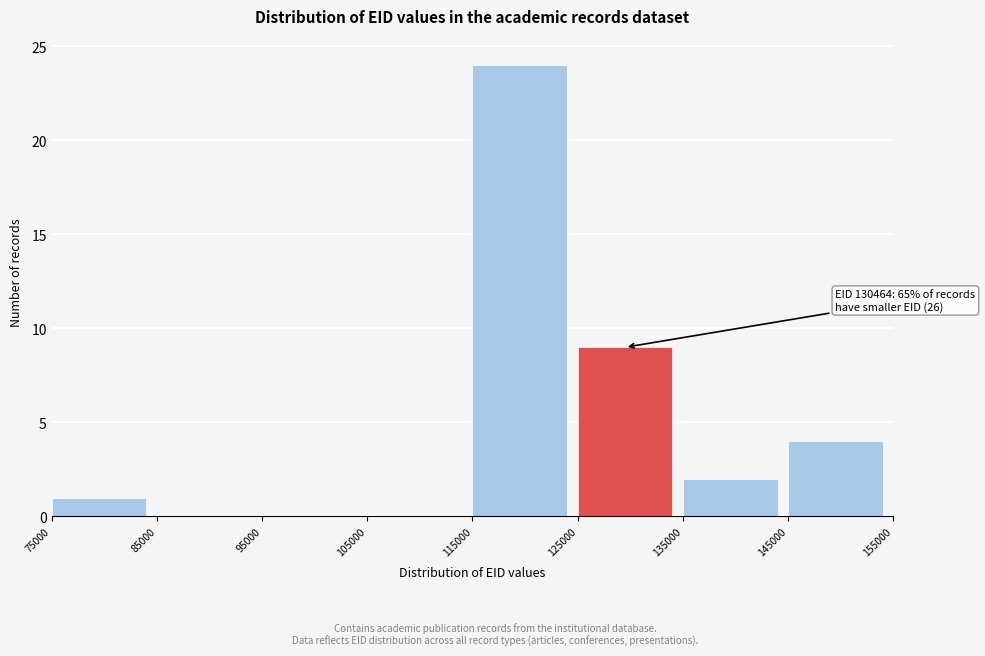

Which range on the x-axis has the tallest bar?

115000 to 125000